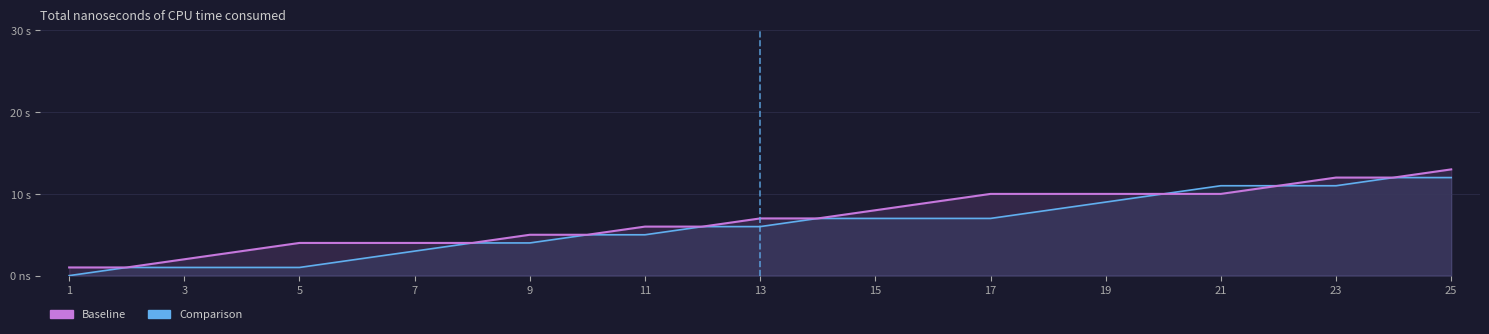

What is the sum of all Baseline values?

174